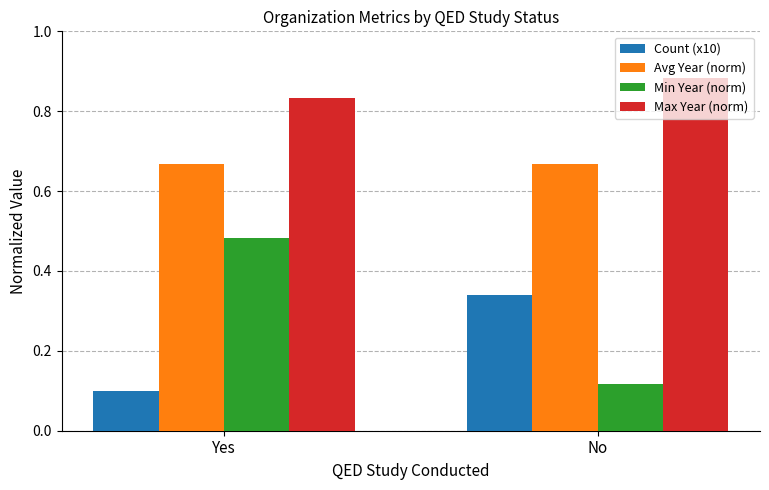

What is the difference between the Count (x10) values at Yes and No?

0.2